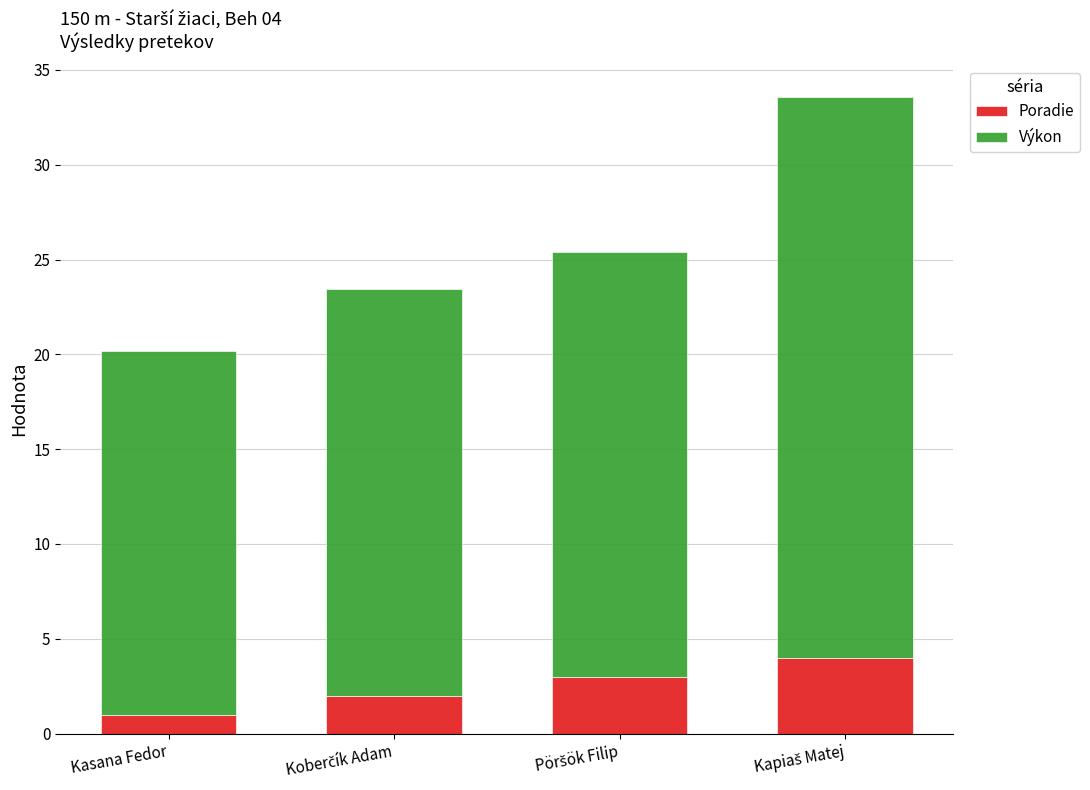

Which category has the lowest value in the Poradie series?

Kasana Fedor